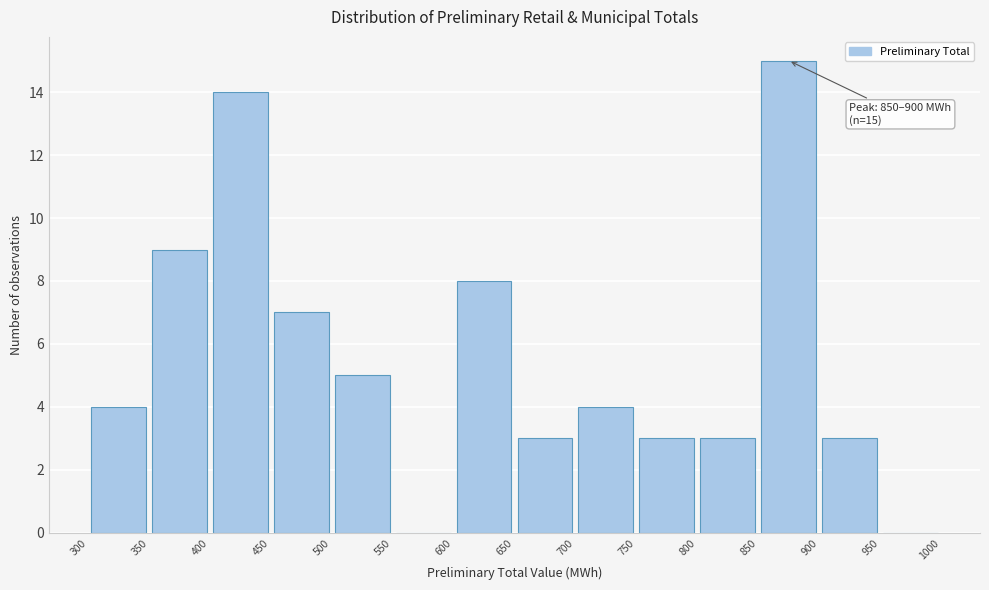

Over which range of the x-axis is the bar tallest?

850 to 900